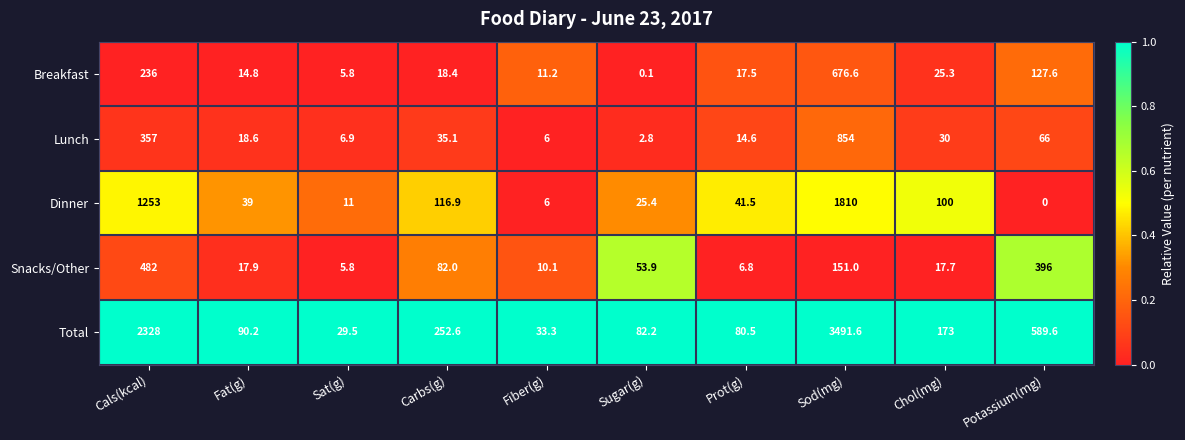

At how many categories does at least one series exceed 0?

10